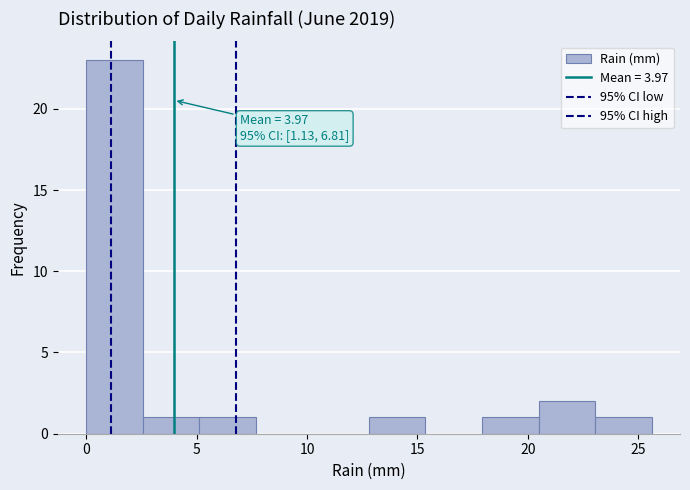

Over which range of the x-axis is the bar tallest?

0.0 to 2.5